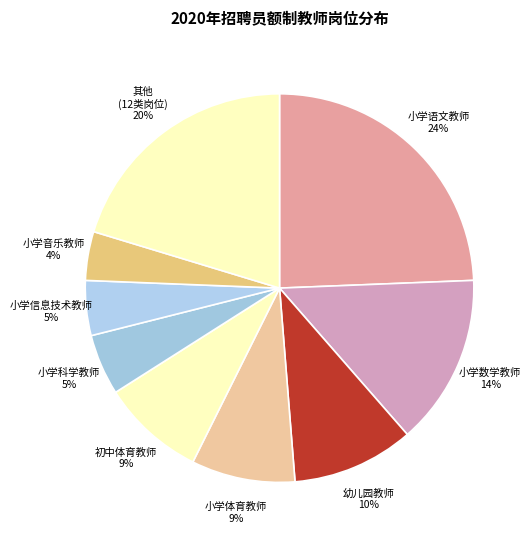

What is the largest slice in the pie chart?

小学语文教师